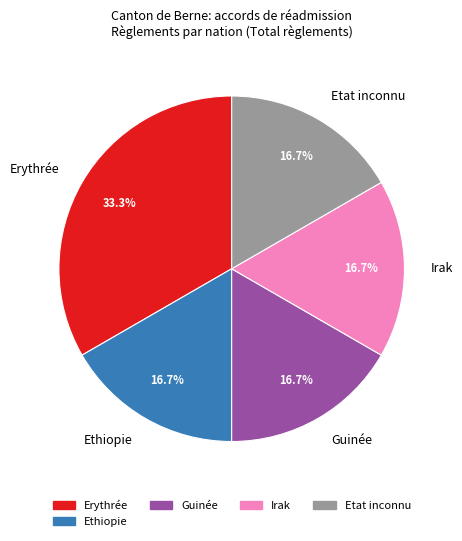

What percentage is the Ethiopie slice, to the nearest percent?

17%